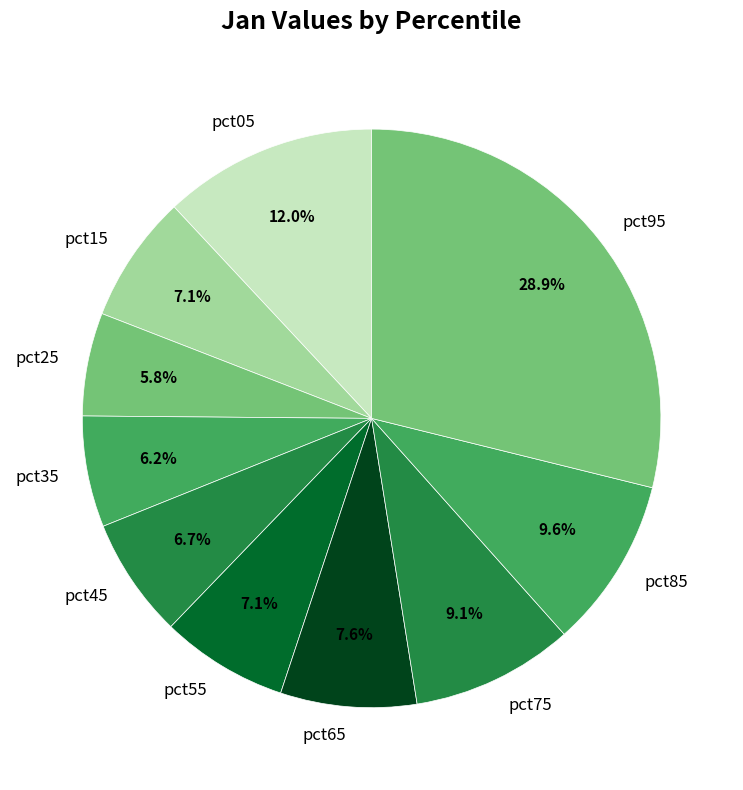

How many segments does this pie chart have?

10